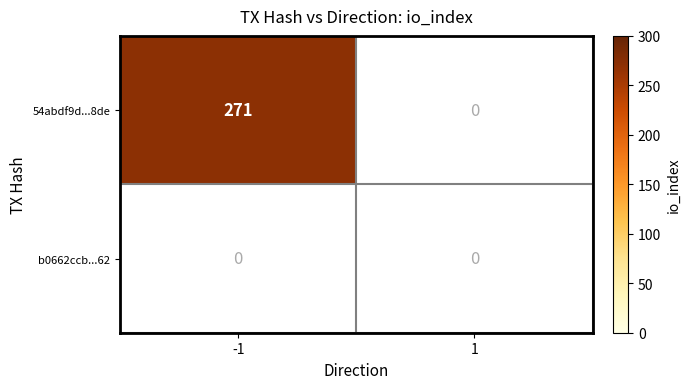

Which series changed the most between -1 and 1?

54abdf9d93d96af41f512b1b1b92234808948de